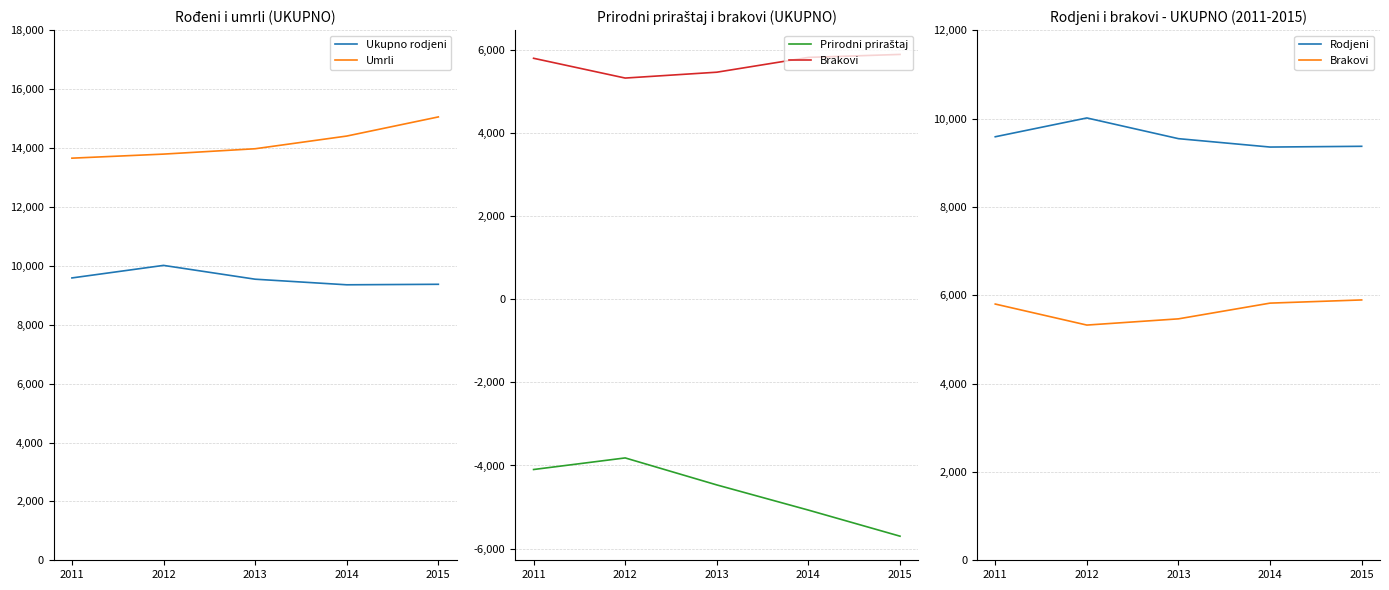

Is the value of Umrli at 2014 greater than the value of Brakovi at 2015?

Yes